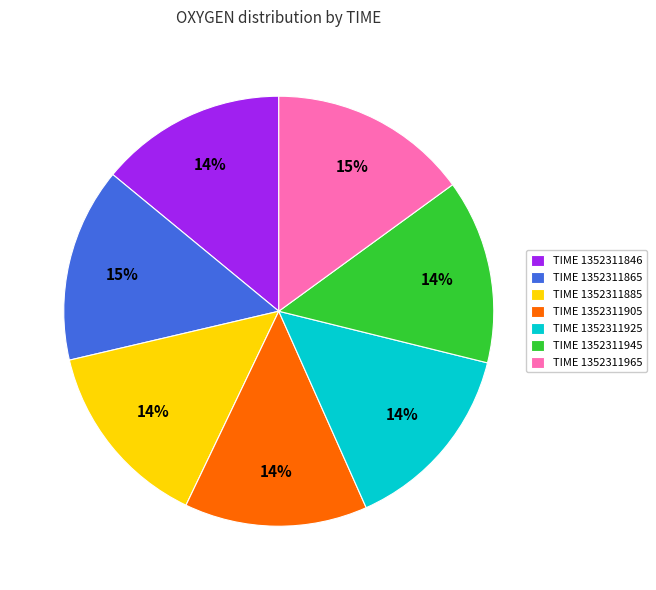

How many slices are in this pie chart?

7